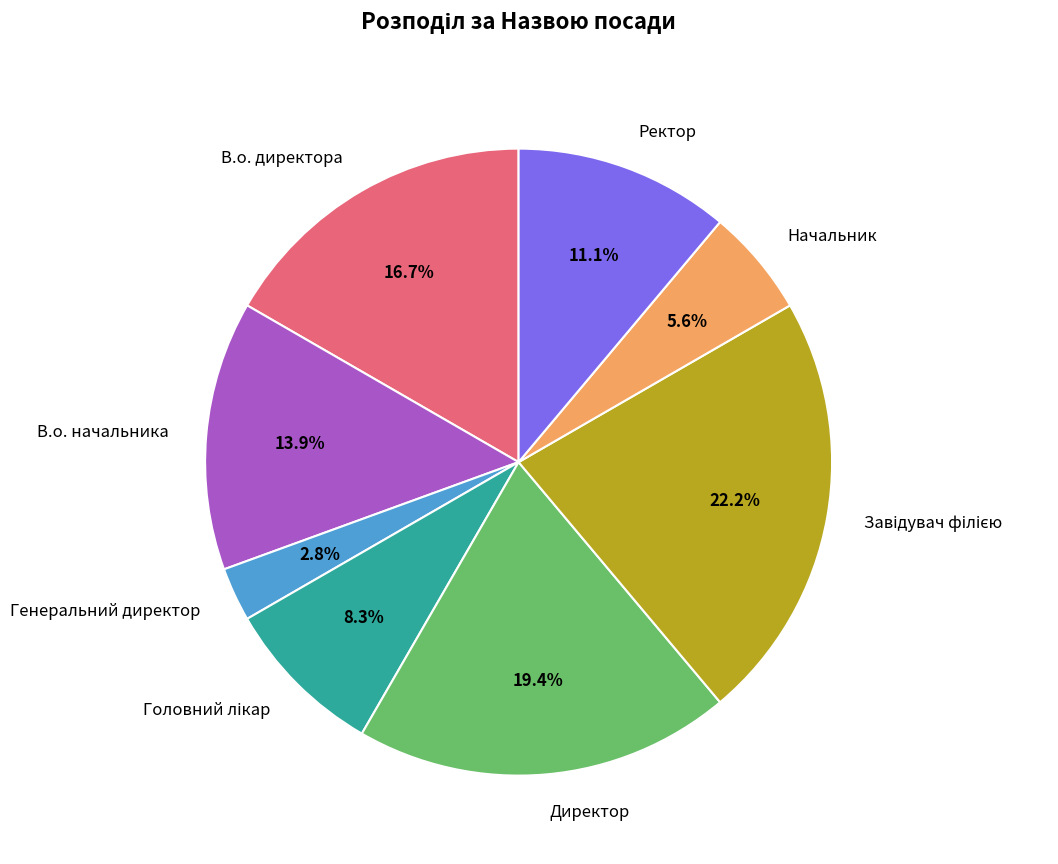

To the nearest percent, what portion does Начальник represent?

6%